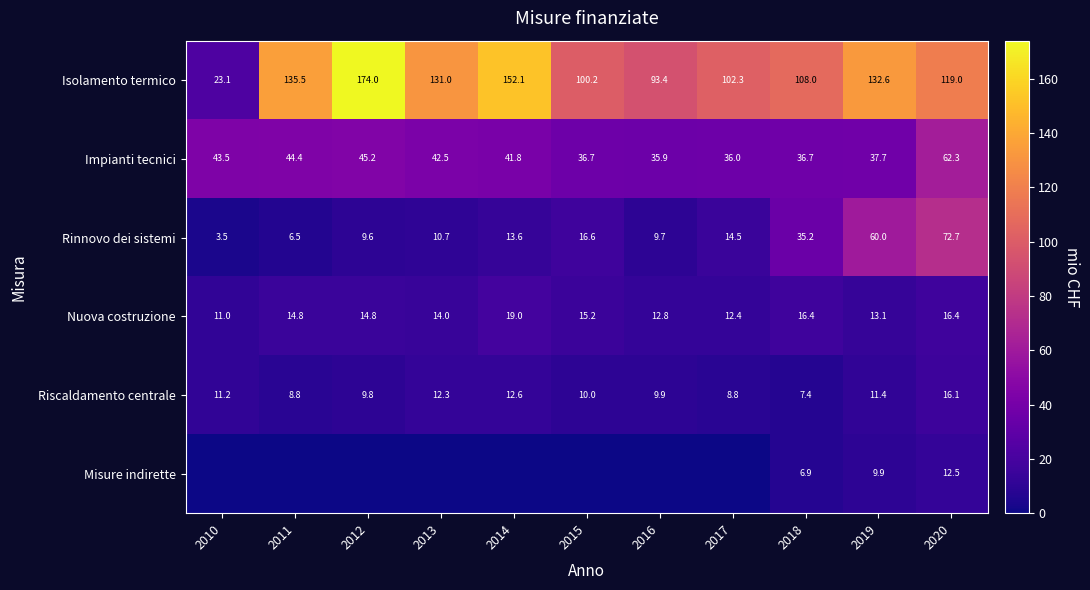

Which category has the lowest value across all series?

2010